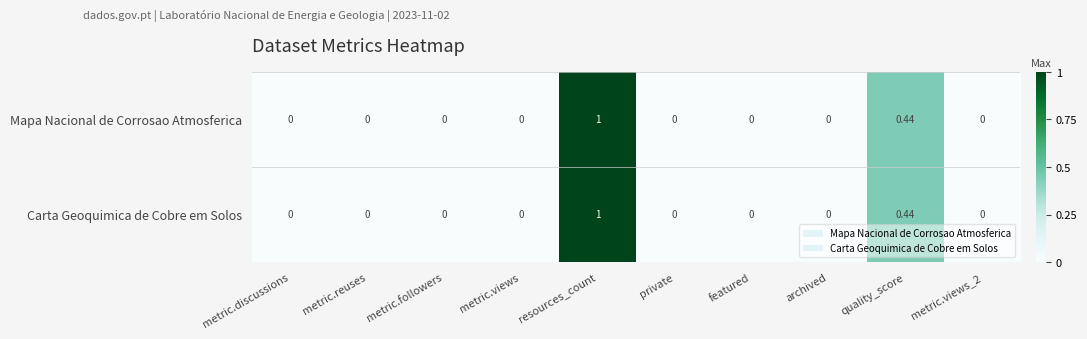

At which label does Carta Geoquimica de Cobre em Solos reach its peak?

resources_count